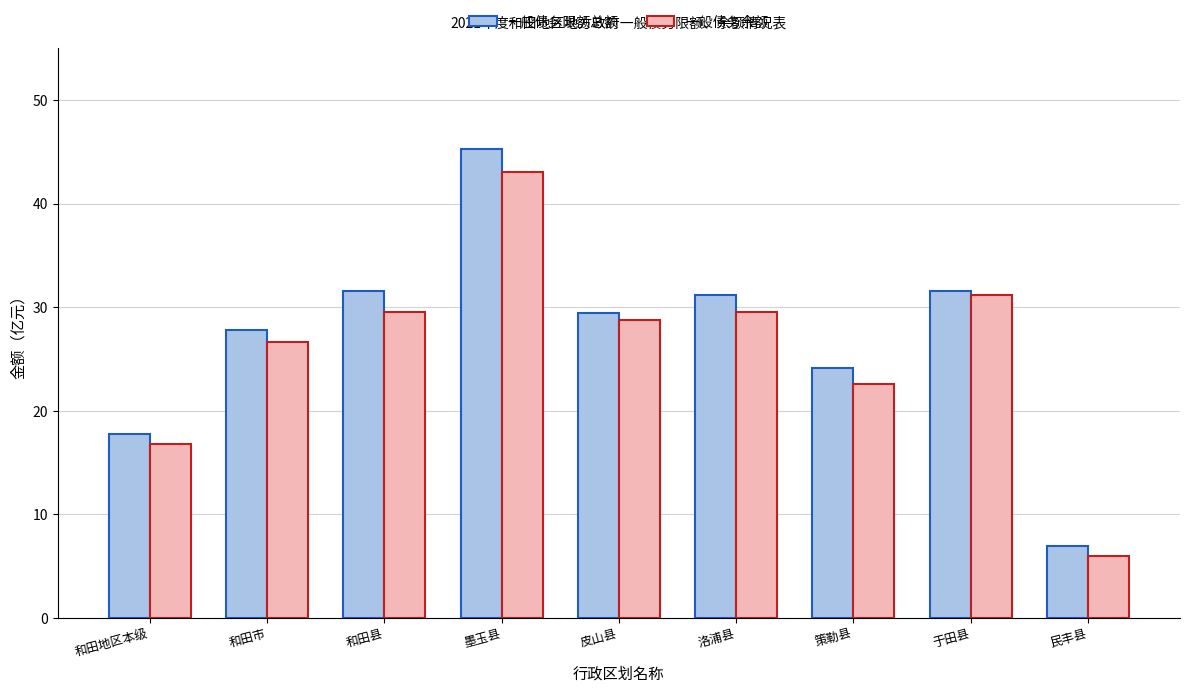

What is the approximate value of 一般债务余额 at 和田地区本级?

16.8